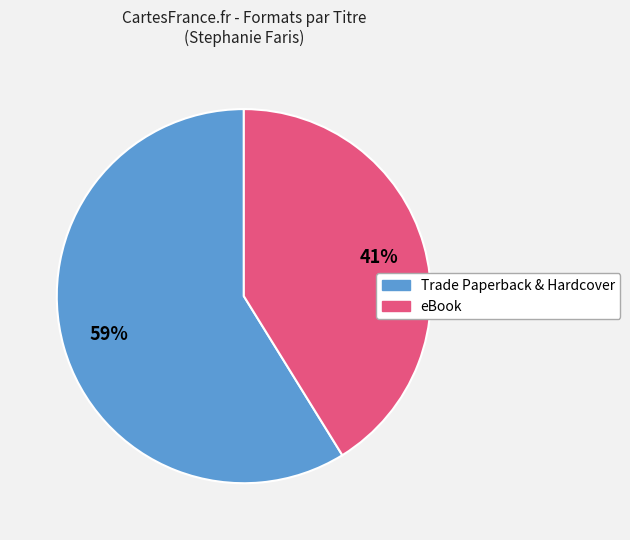

Does any single category account for the majority?

Yes